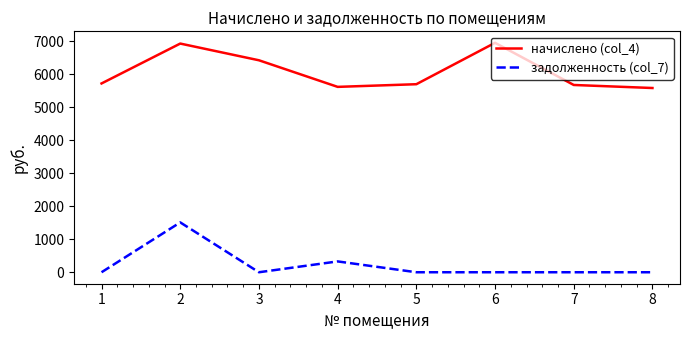

What is the average value of the задолженность (col_7) series?

230.0